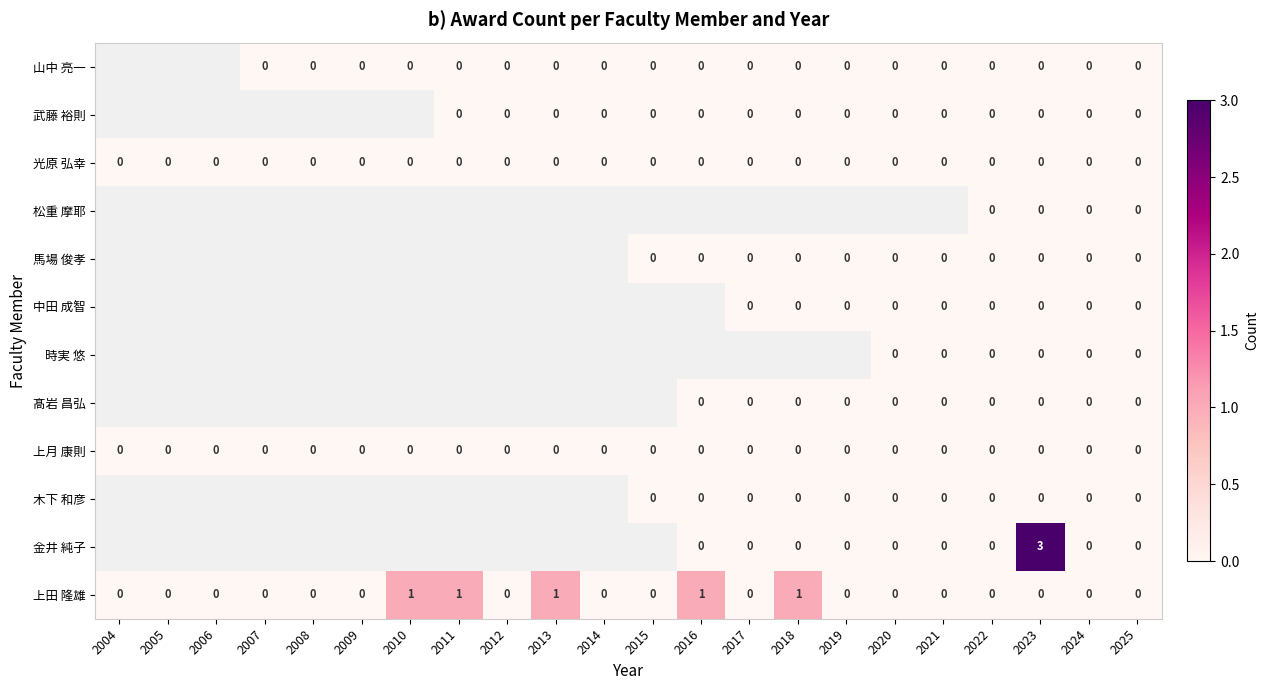

Is it true that 光原 弘幸 equals 0 at 2020?

True